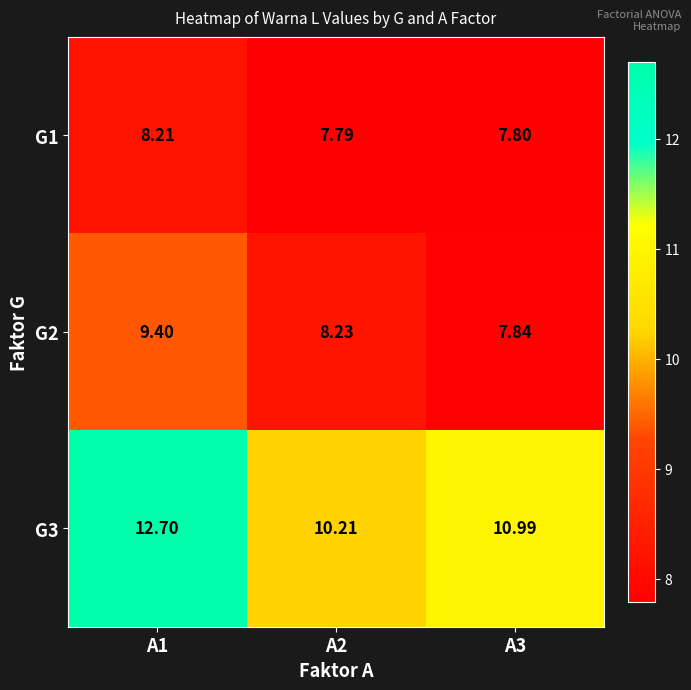

At A1, list the series in order from largest to smallest.

G3, G2, G1